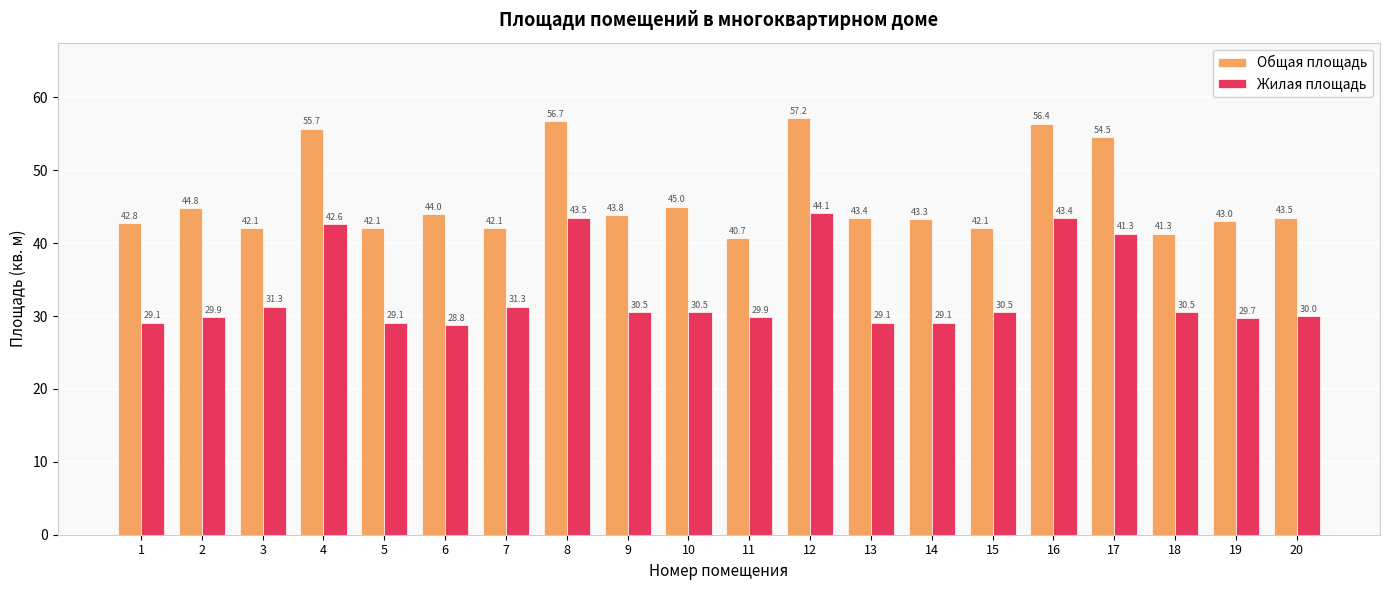

Rank the series at 6 from lowest to highest value.

Жилая площадь, Общая площадь